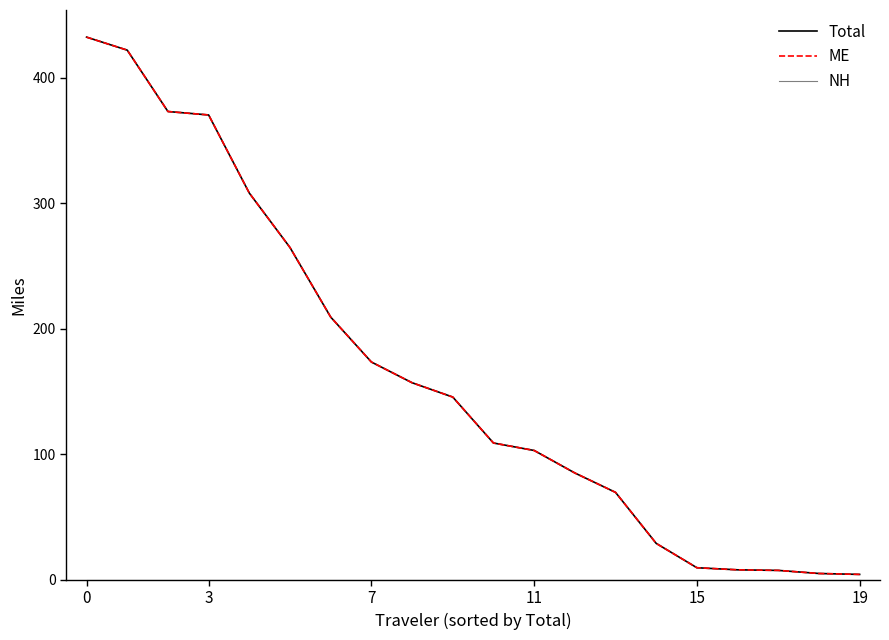

Does the chart have visible grid lines?

No